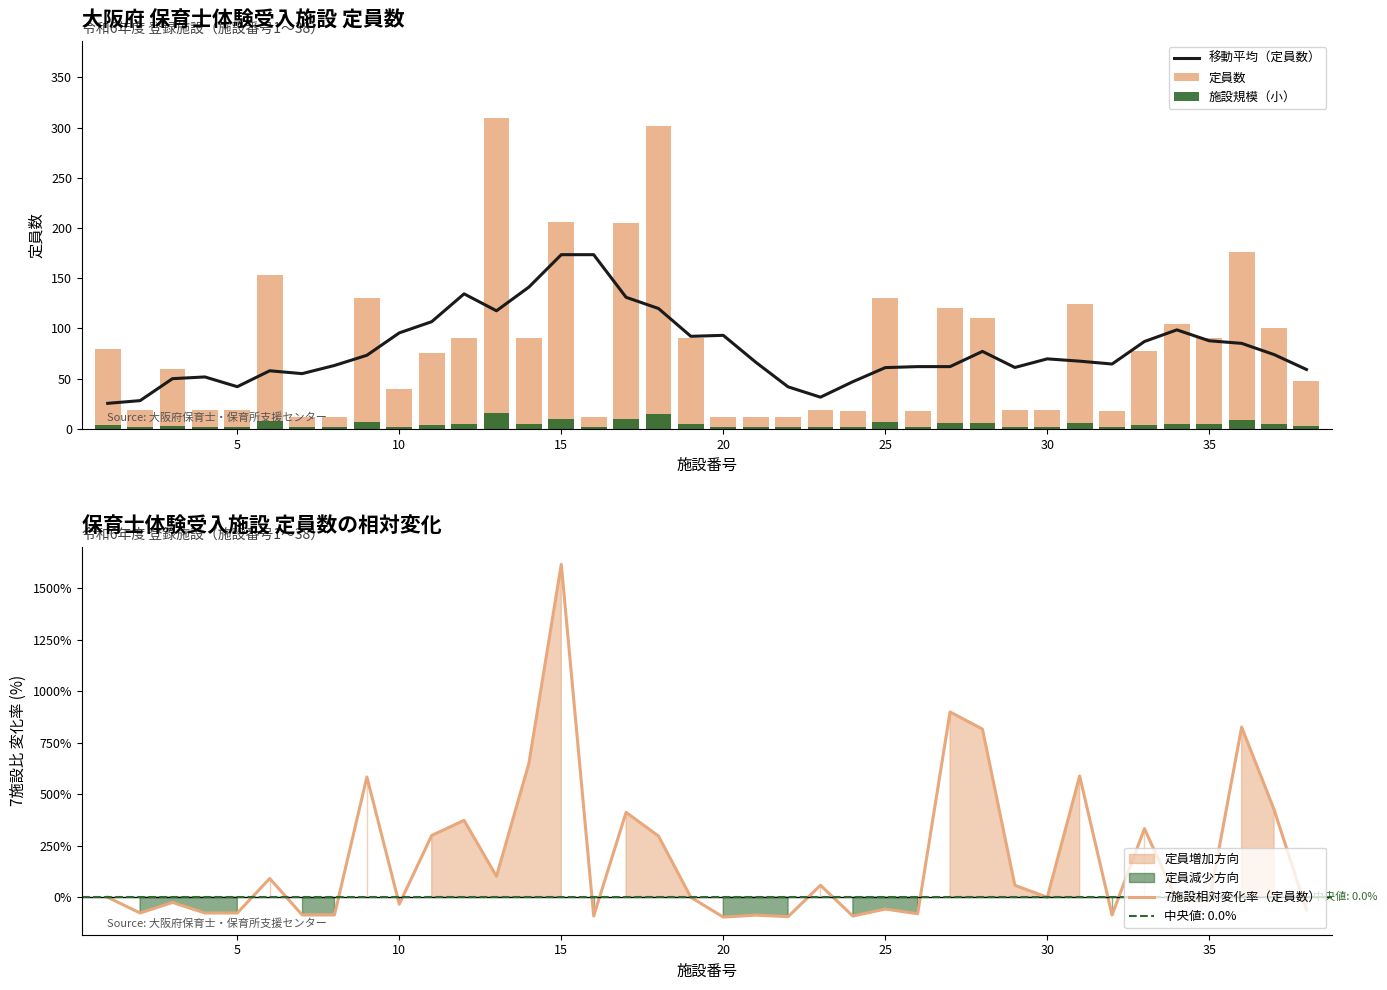

What is the minimum value for 移動平均（定員数）?

25.4